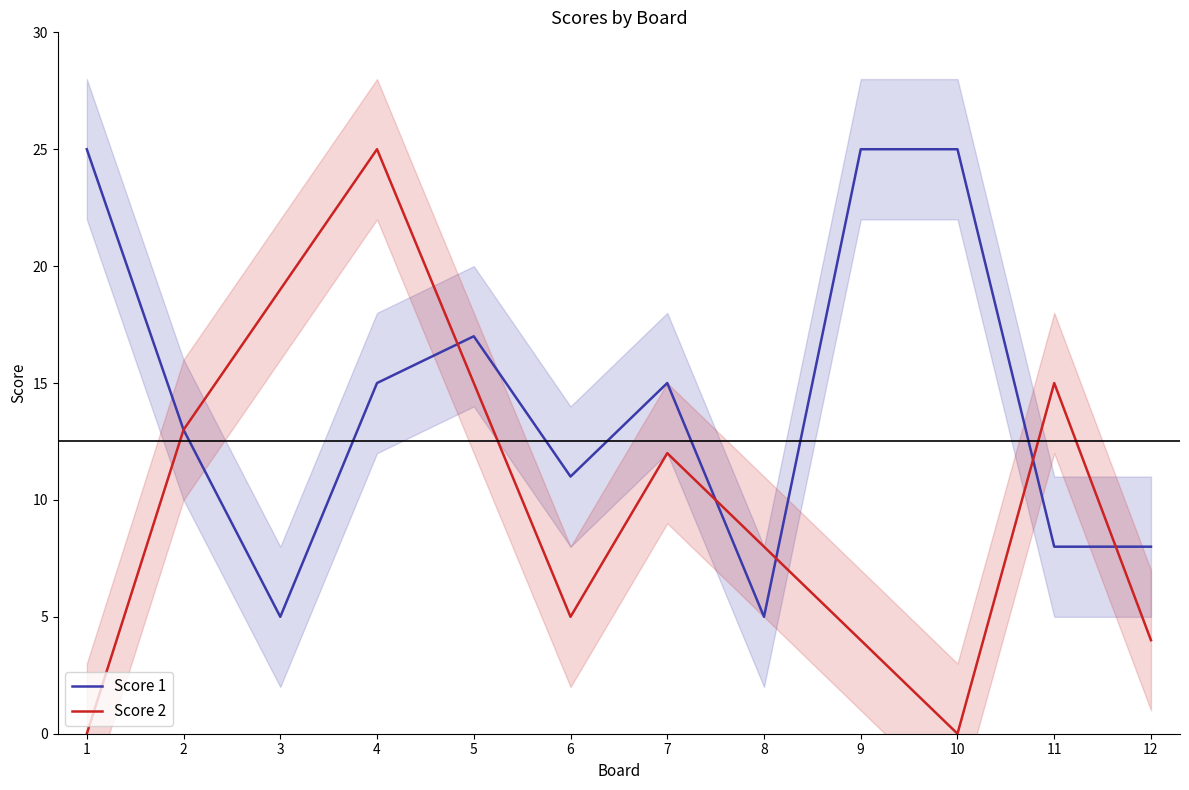

How many interior local valleys does the Score 1 series have?

3